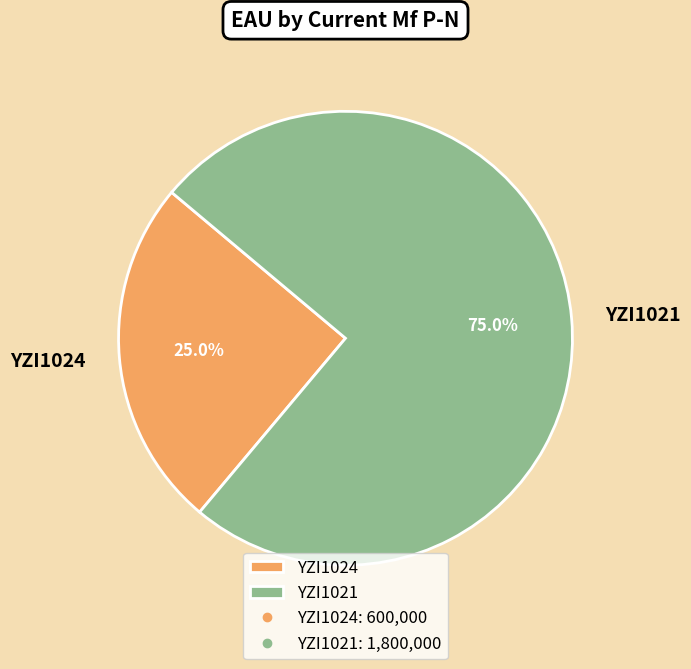

What percentage is the YZI1021 slice, to the nearest percent?

75%